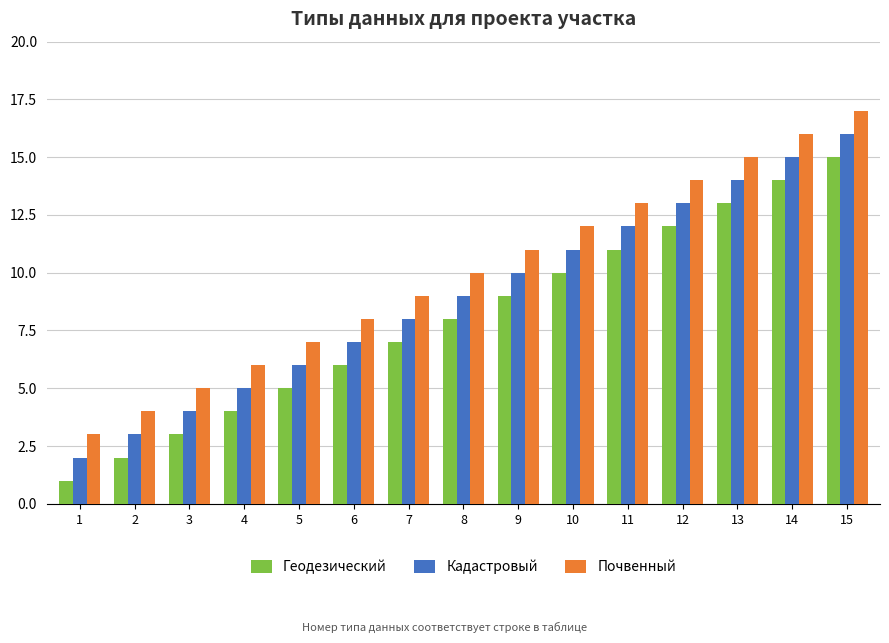

How many bars are there in total?

45